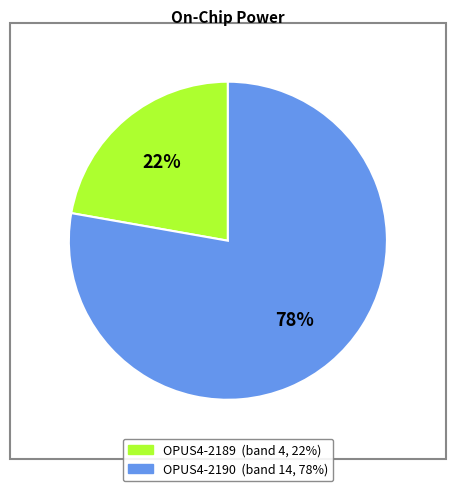

Is it true that OPUS4-2190 is 78% of the pie?

True